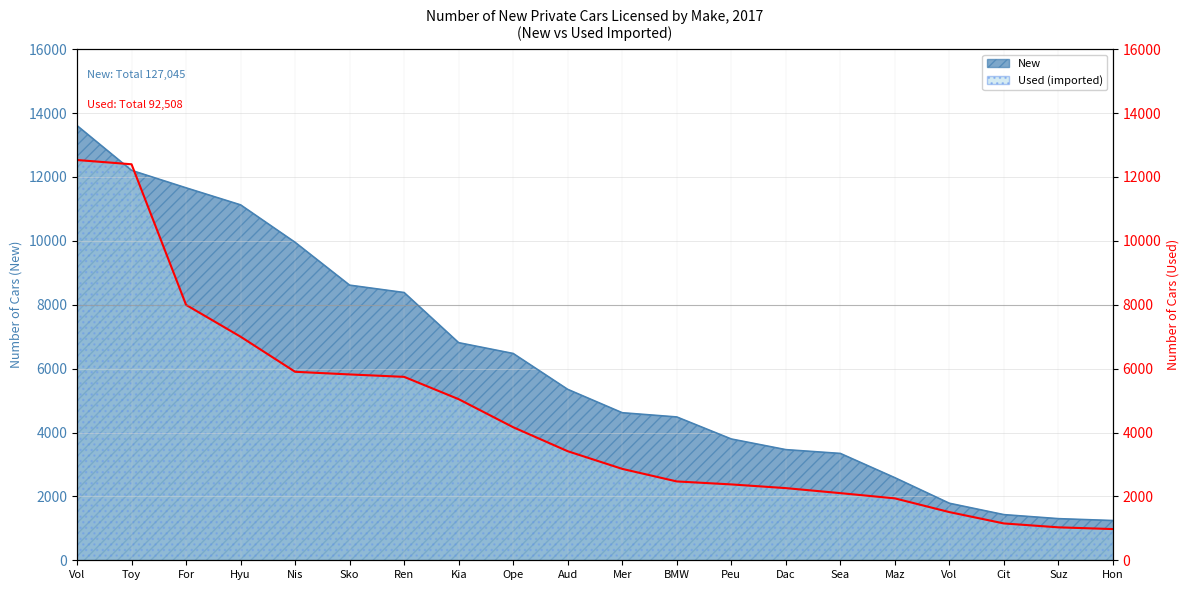

What is the label of the 10th point from the left?

Aud